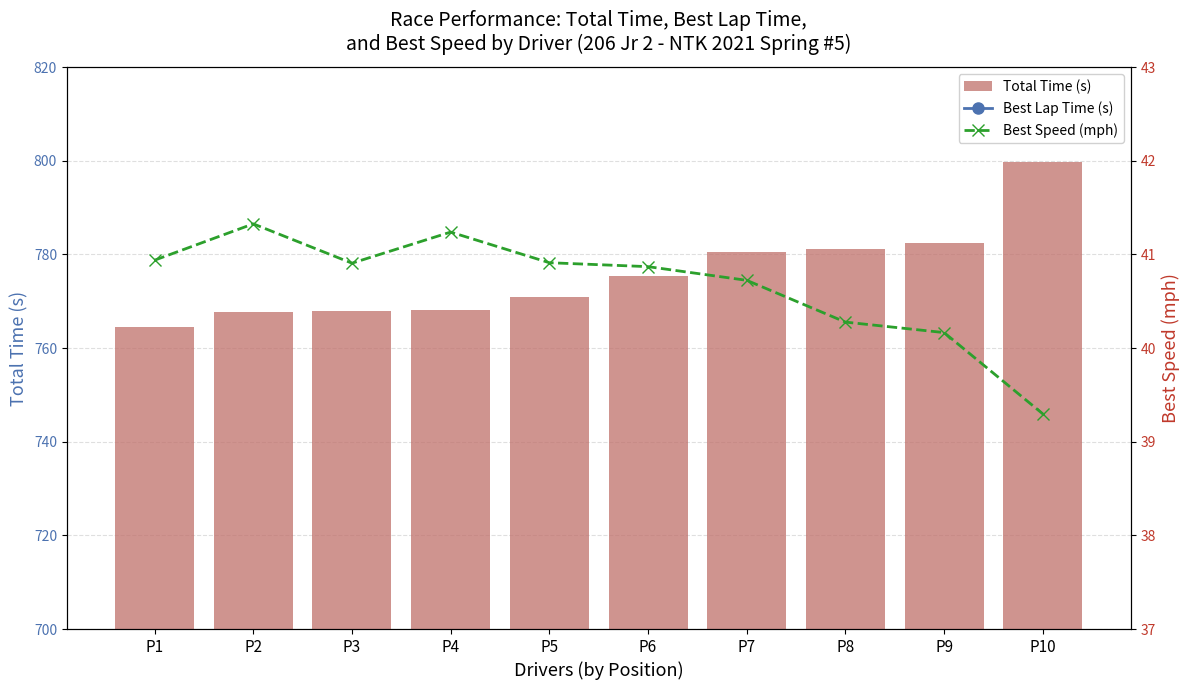

What are all the series names shown in the legend?

Best Lap Time (s), Total Time (s), Best Speed (mph)